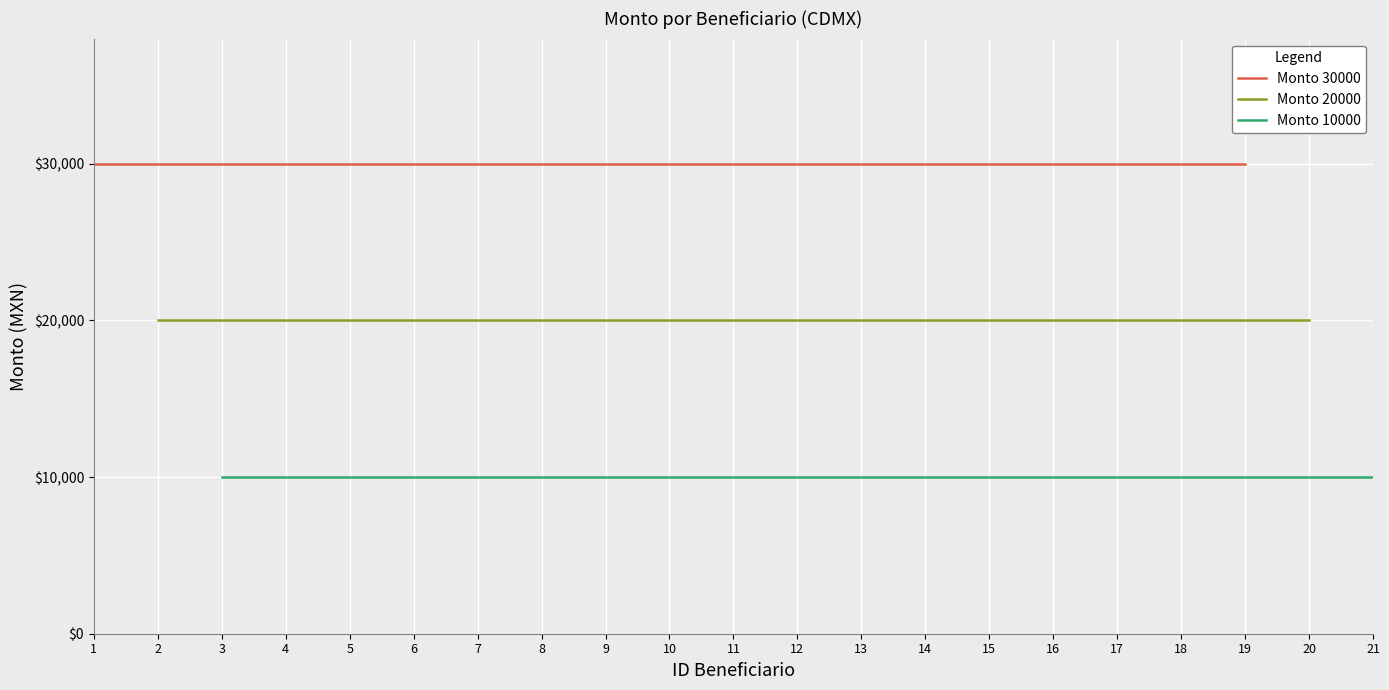

List the series in order of their peak value, lowest first.

Monto 10000, Monto 20000, Monto 30000